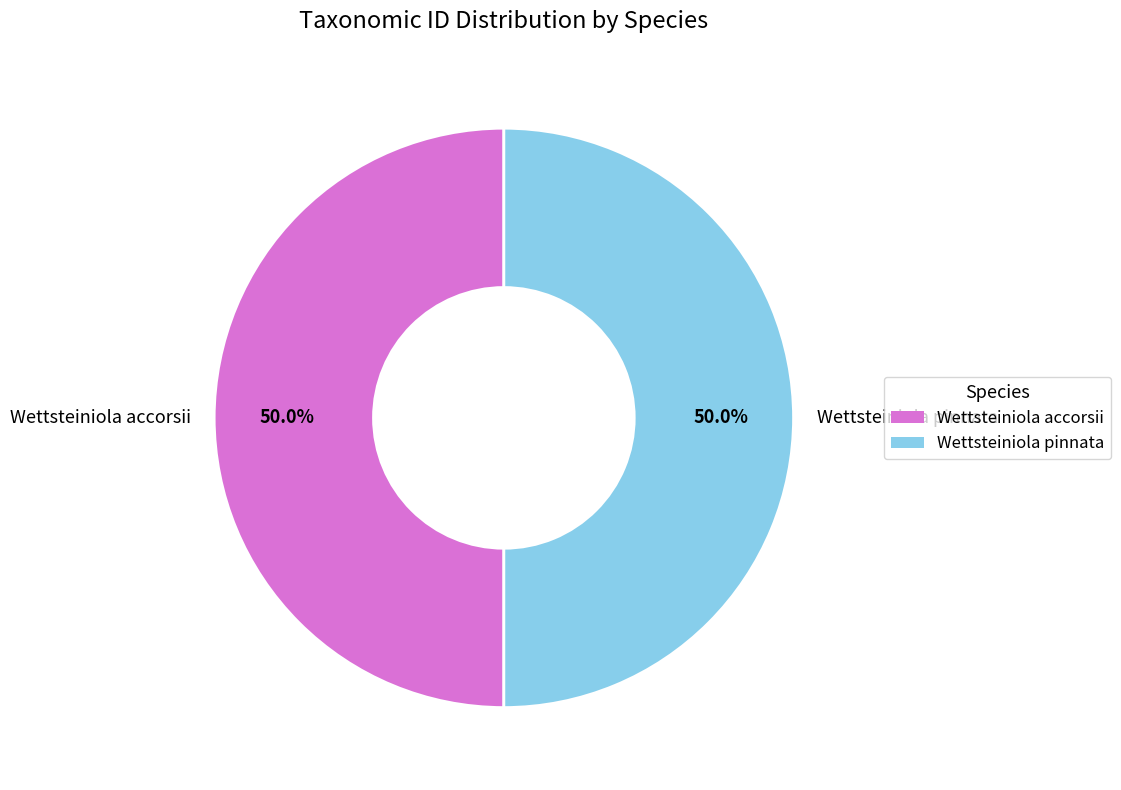

Do Wettsteiniola pinnata and Wettsteiniola accorsii together represent more than half of the pie?

Yes